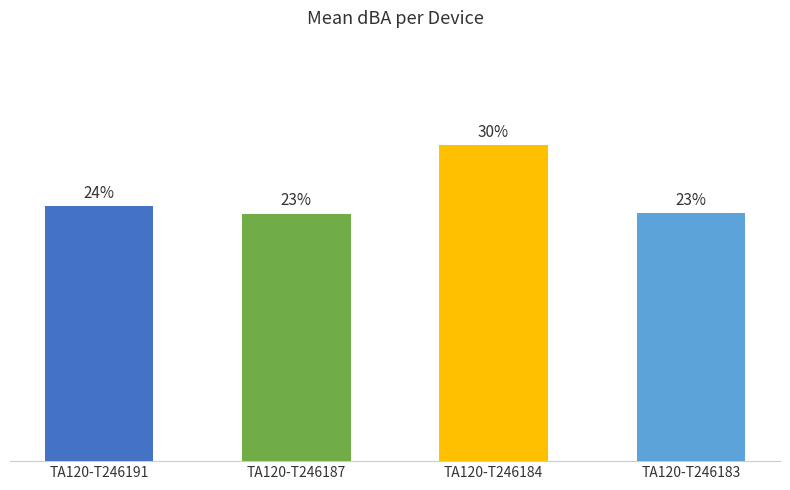

The value at TA120-T246191 is 12.3. True or false?

False